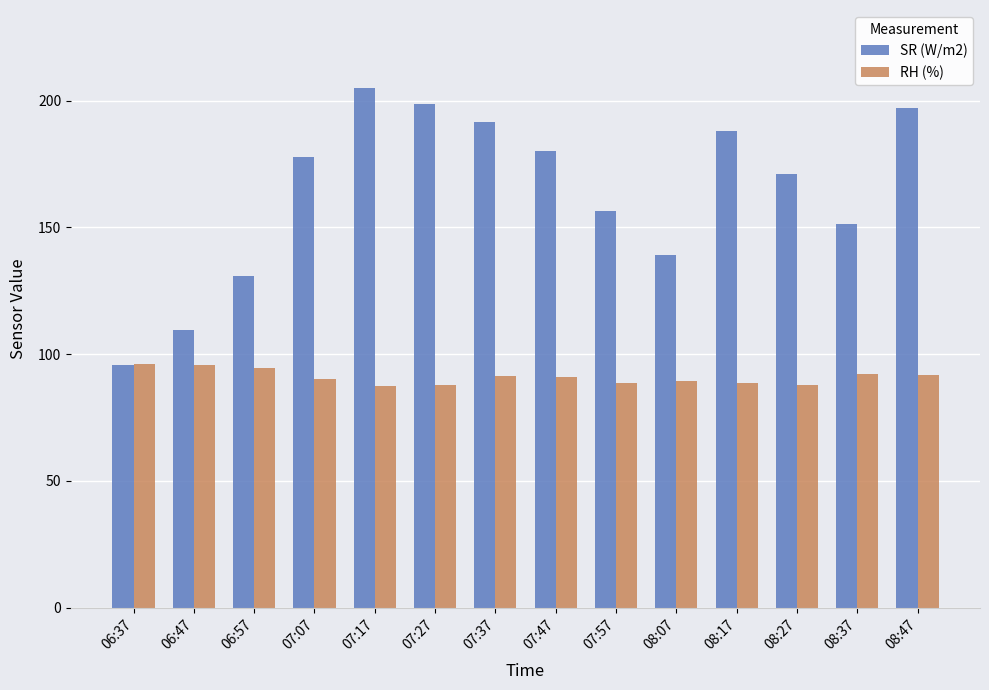

Is it true that SR (W/m2) equals 247.7 at 07:47?

False